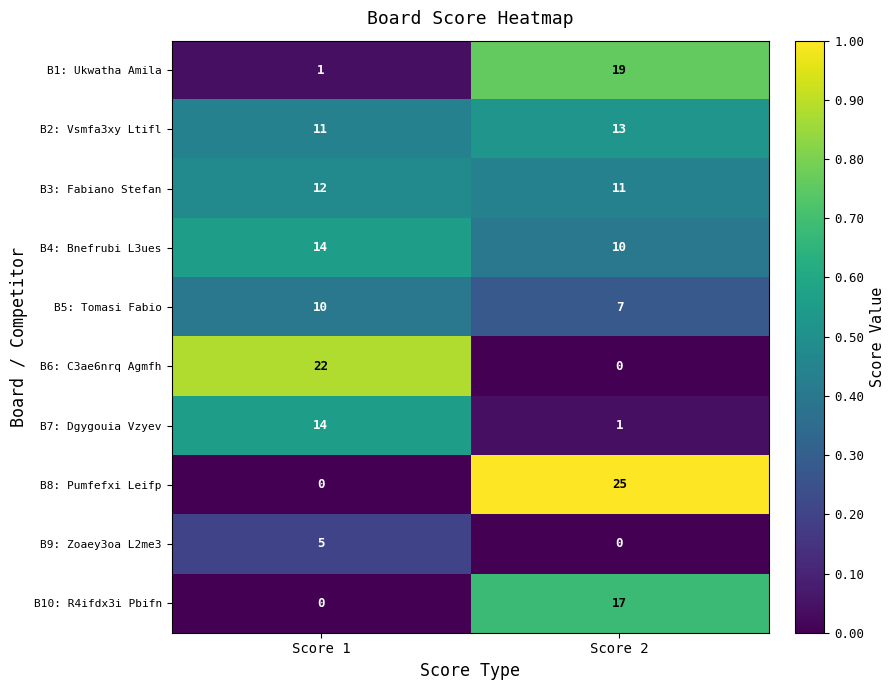

What is the total value across all series at Score 2?

103